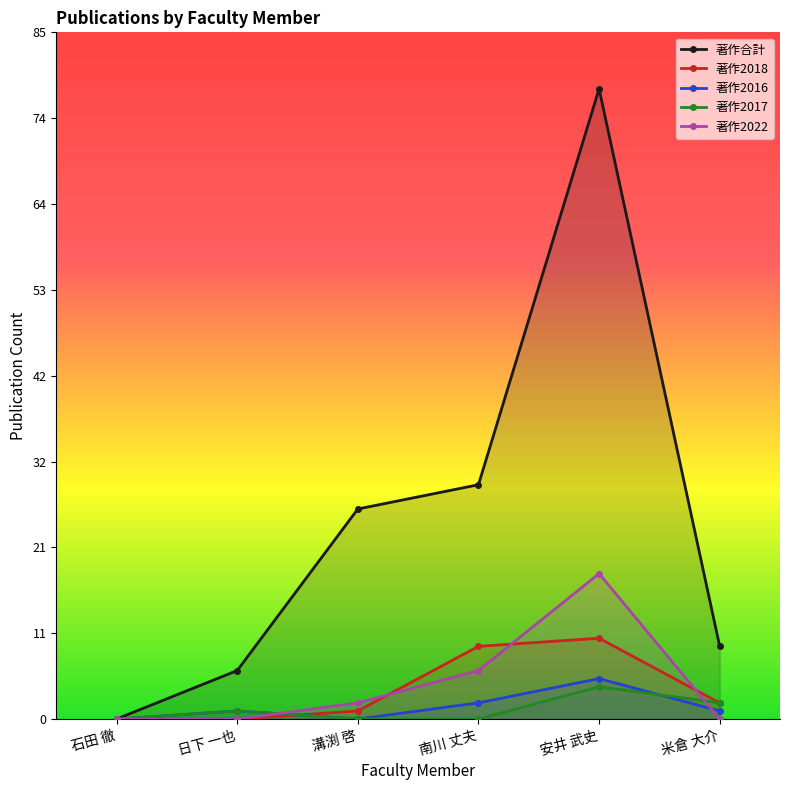

Reading right to left, transcribe all the data shown in this chart.

著作合計: 米倉 大介=9	安井 武史=78	南川 丈夫=29	溝渕 啓=26	日下 一也=6	石田 徹=0
著作2018: 米倉 大介=2	安井 武史=10	南川 丈夫=9	溝渕 啓=1	日下 一也=0	石田 徹=0
著作2016: 米倉 大介=1	安井 武史=5	南川 丈夫=2	溝渕 啓=0	日下 一也=1	石田 徹=0
著作2017: 米倉 大介=2	安井 武史=4	南川 丈夫=0	溝渕 啓=0	日下 一也=1	石田 徹=0
著作2022: 米倉 大介=0	安井 武史=18	南川 丈夫=6	溝渕 啓=2	日下 一也=0	石田 徹=0